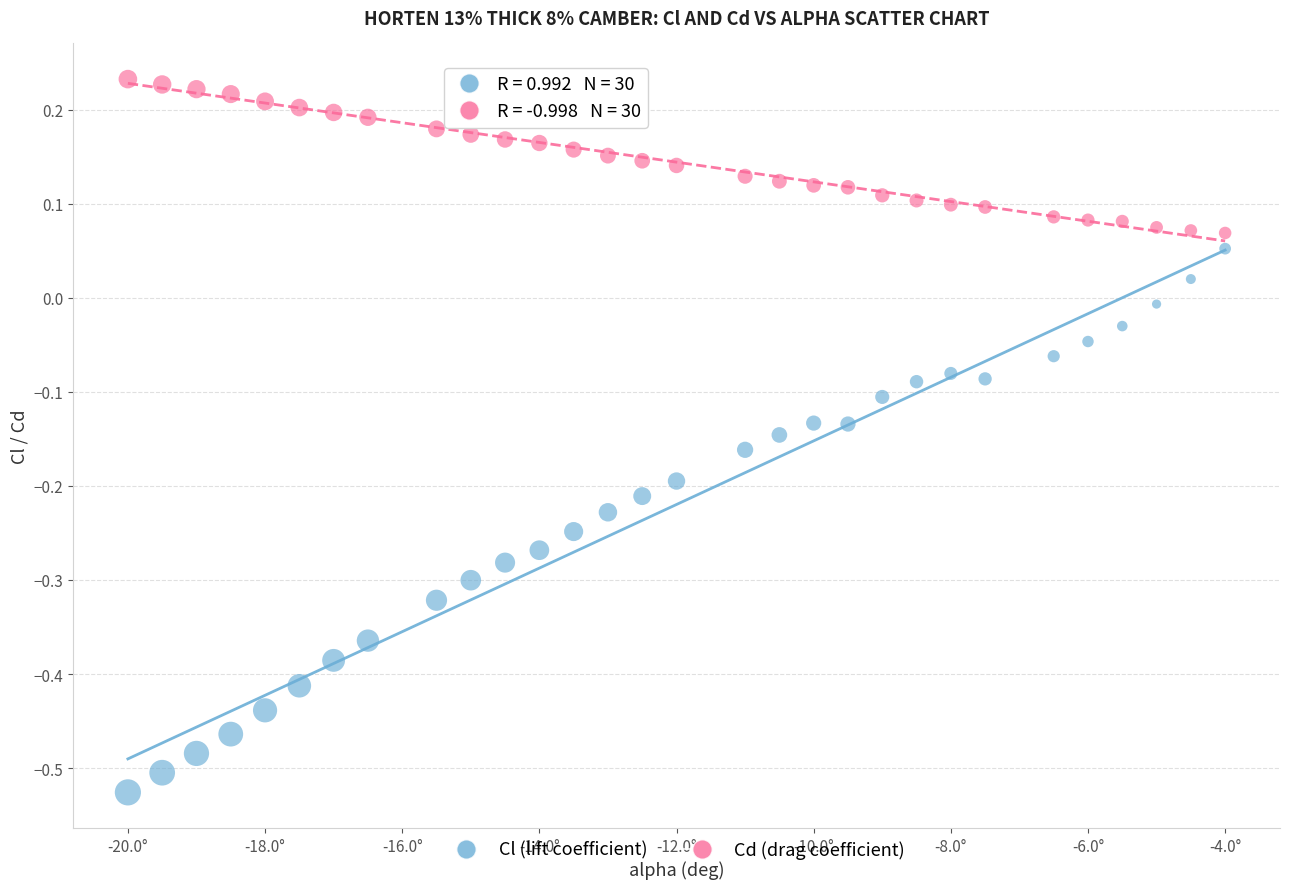

Which series has the widest spread of Y values?

Cl (lift coefficient)